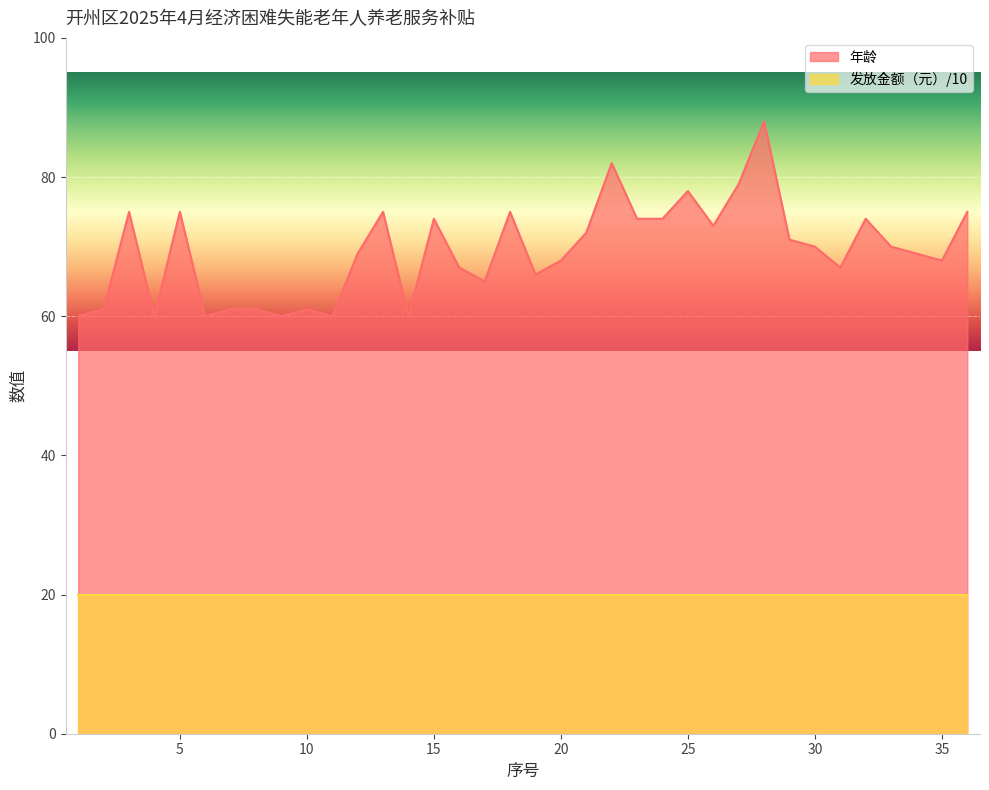

What is the ratio of the value at 15 to the value at 33?

1.1